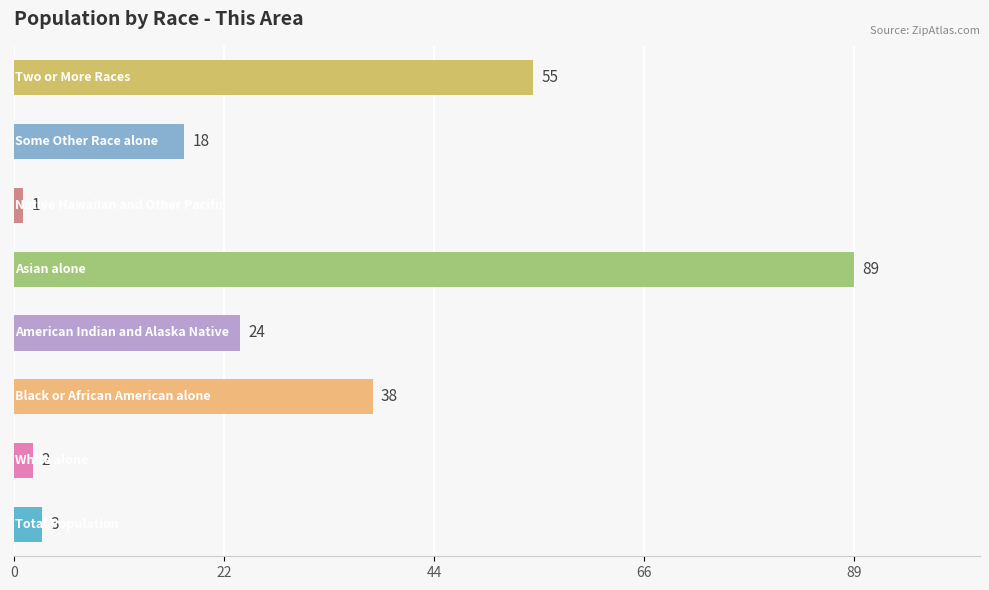

How many series are shown in this chart?

1